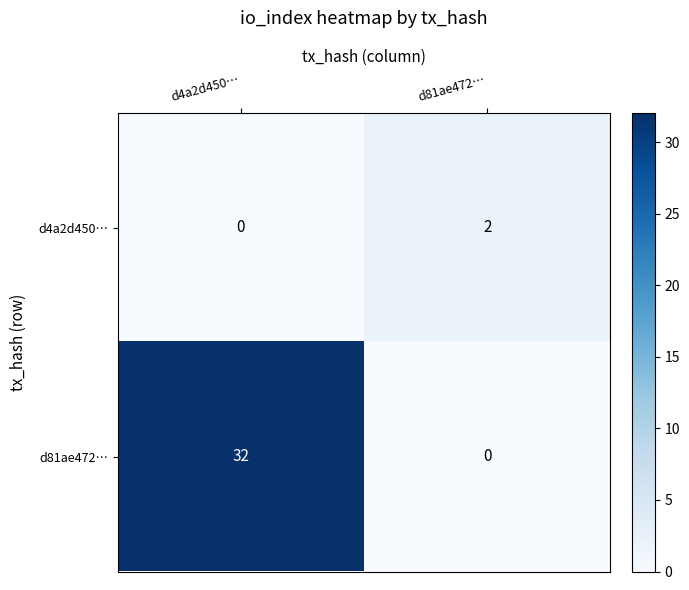

Reading left to right, transcribe all the data shown in this chart.

d4a2d450…: 0	2
d81ae472…: 32	0